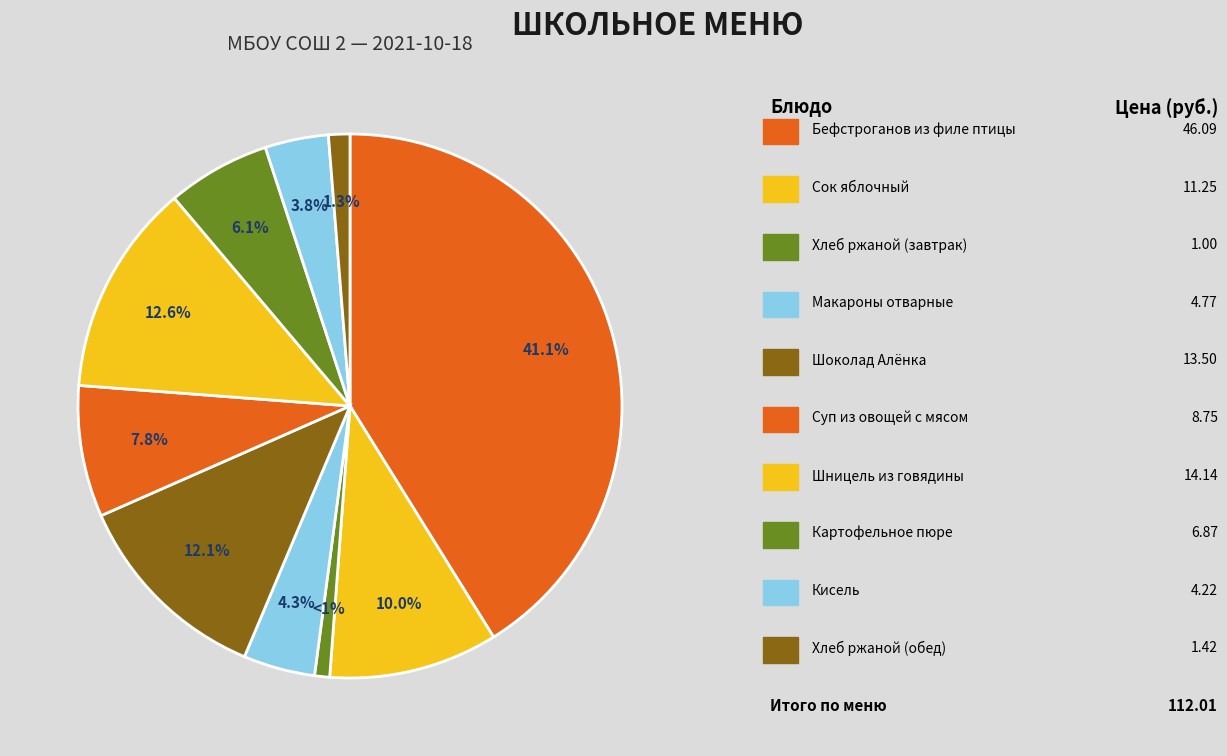

Rank the categories by value from lowest to highest.

Хлеб ржаной (завтрак), Хлеб ржаной (обед), Кисель, Макароны отварные, Картофельное пюре, Суп из овощей с мясом, Сок яблочный, Шоколад Алёнка, Шницель из говядины, Бефстроганов из филе птицы